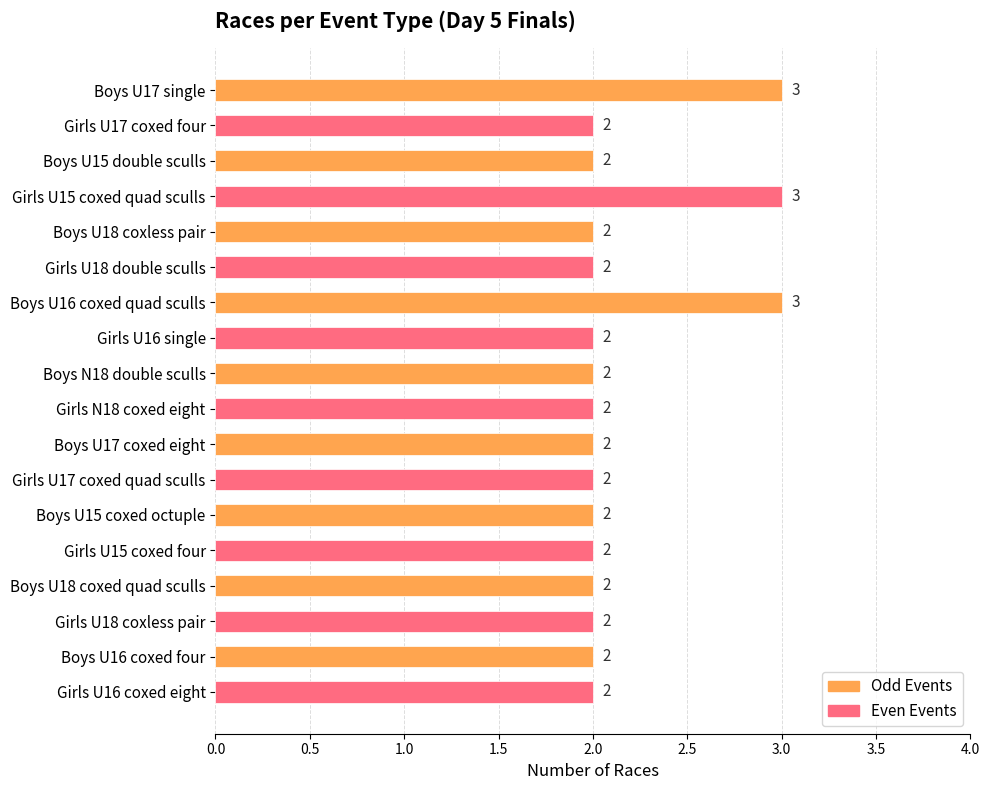

What is the greatest value displayed?

3